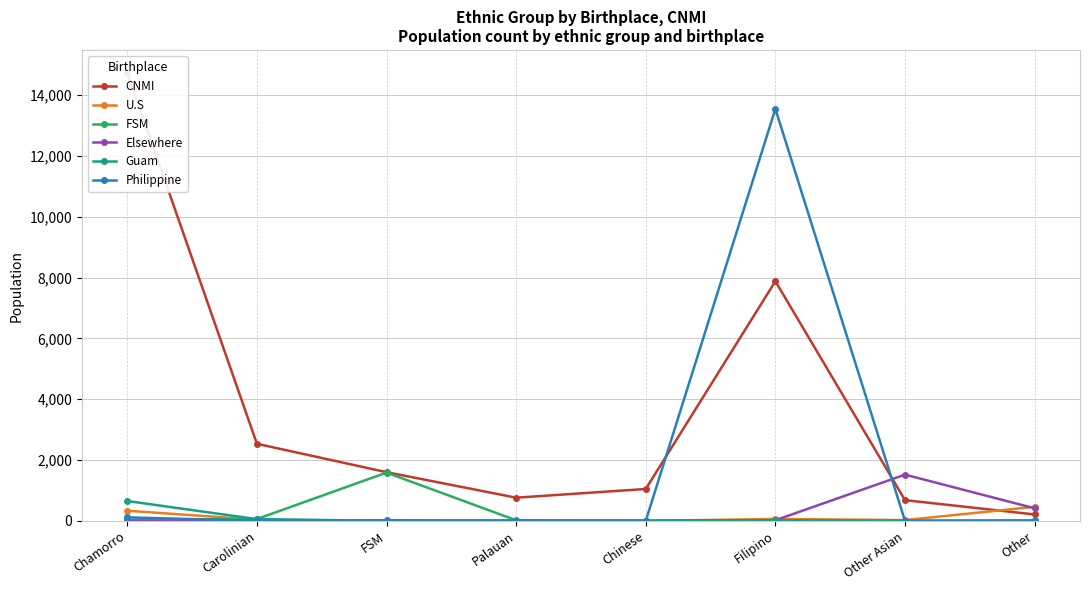

The value of Philippine at Palauan is 0. True or false?

True